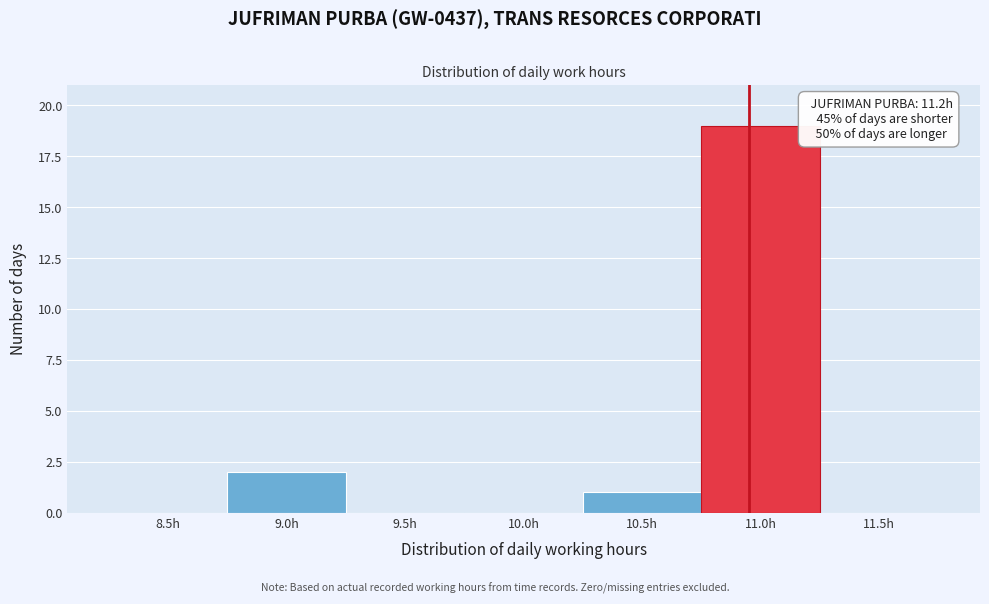

Reading right to left, list all the values displayed in this chart.

11.5h=0	11.0h=19	10.5h=1	10.0h=0	9.5h=0	9.0h=2	8.5h=0